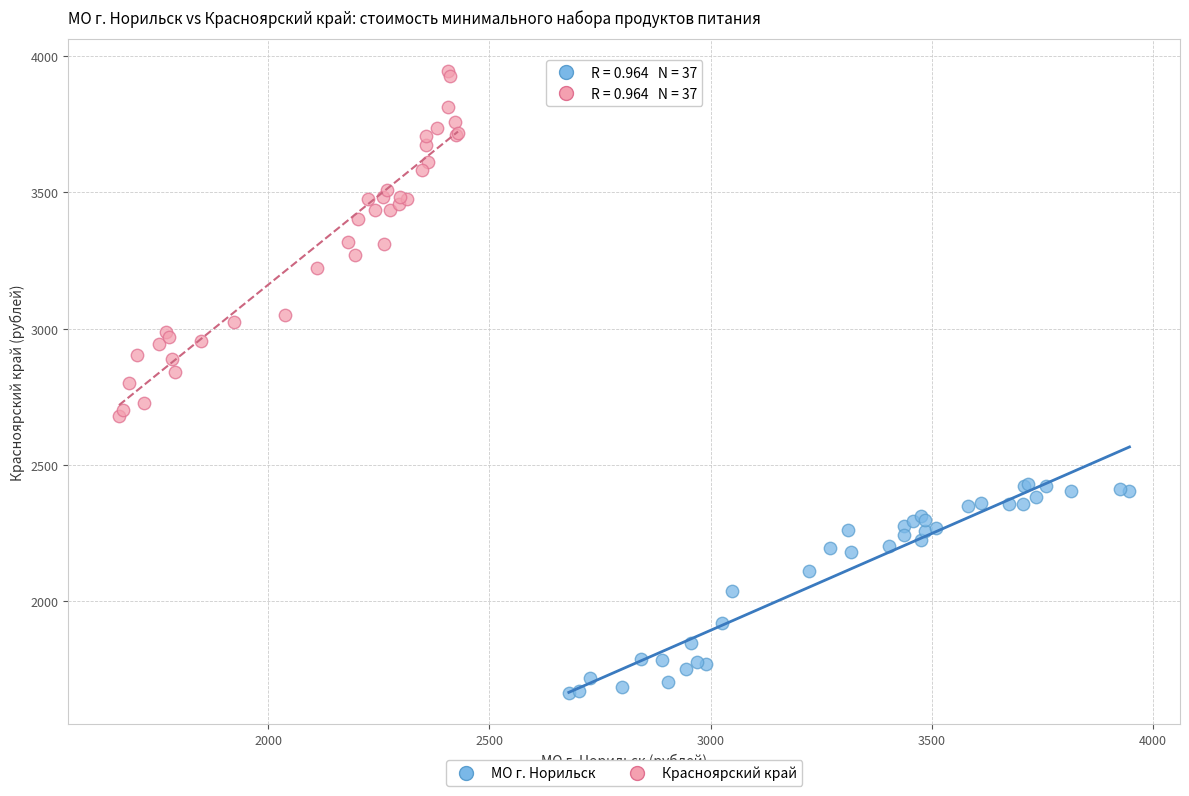

Which series has the widest spread of Y values?

Красноярский край